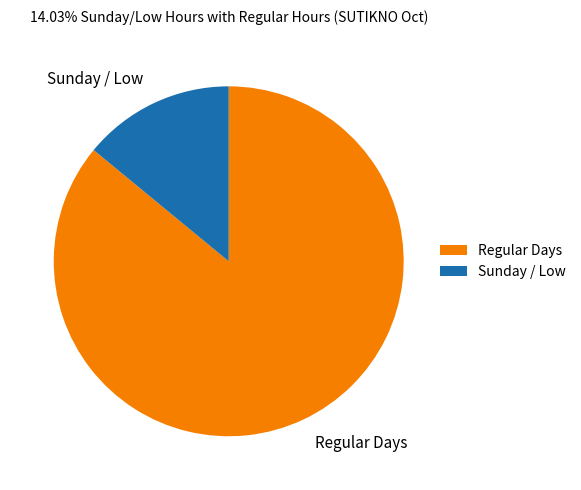

Combined, do Regular Days and Sunday / Low account for over 50%?

Yes